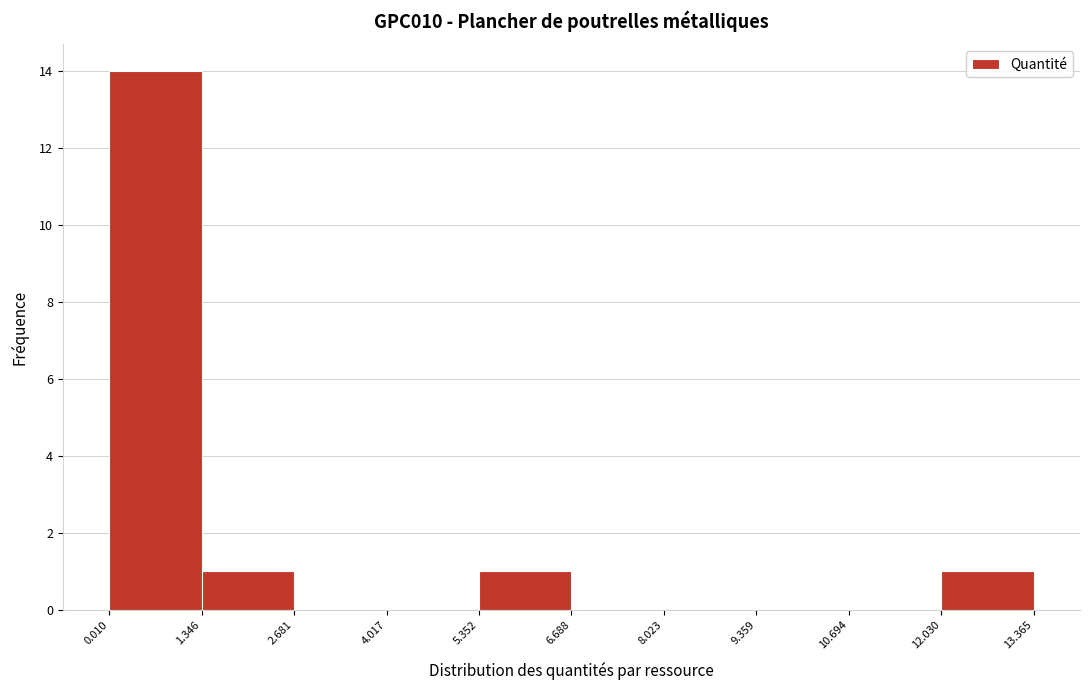

Over which range of the x-axis is the bar tallest?

0.010 to 1.346